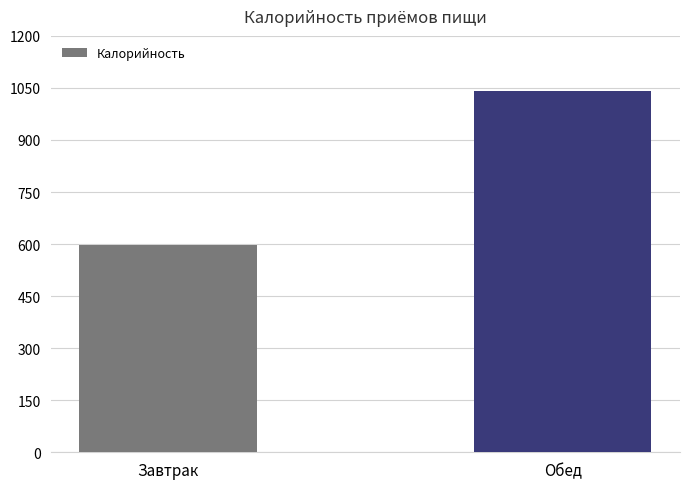

Reading left to right, list all the values displayed in this chart.

Завтрак=596.1	Обед=1040.8